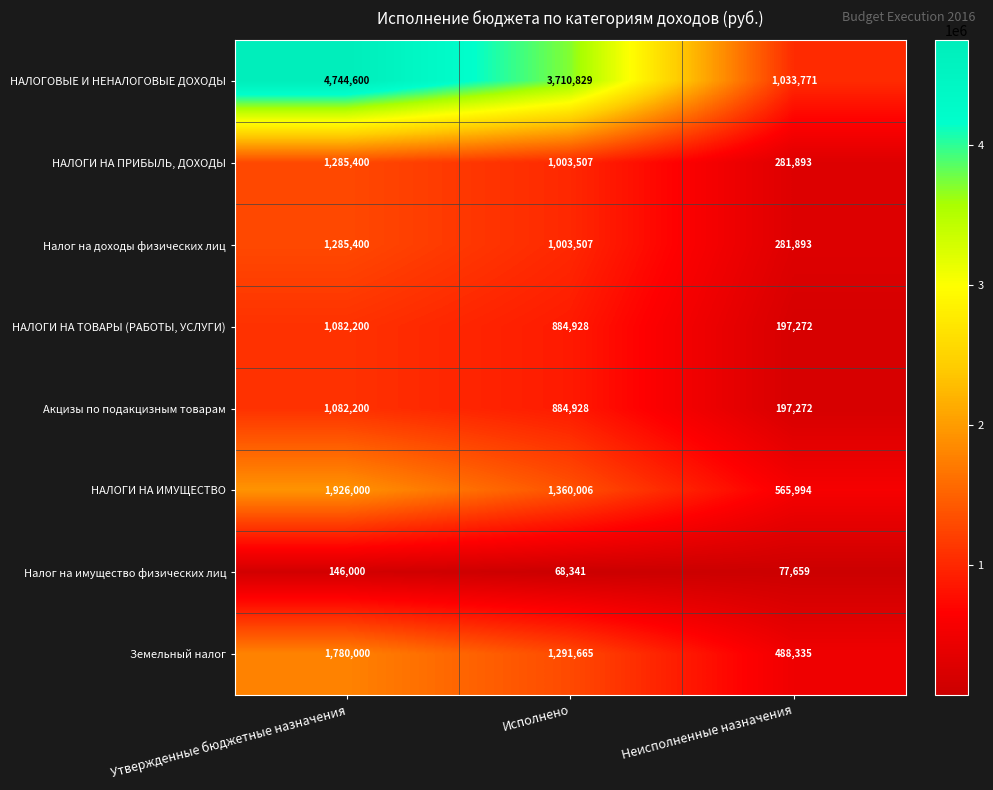

List the labels in order of НАЛОГИ НА ИМУЩЕСТВО value, largest first.

Утвержденные бюджетные назначения, Исполнено, Неисполненные назначения